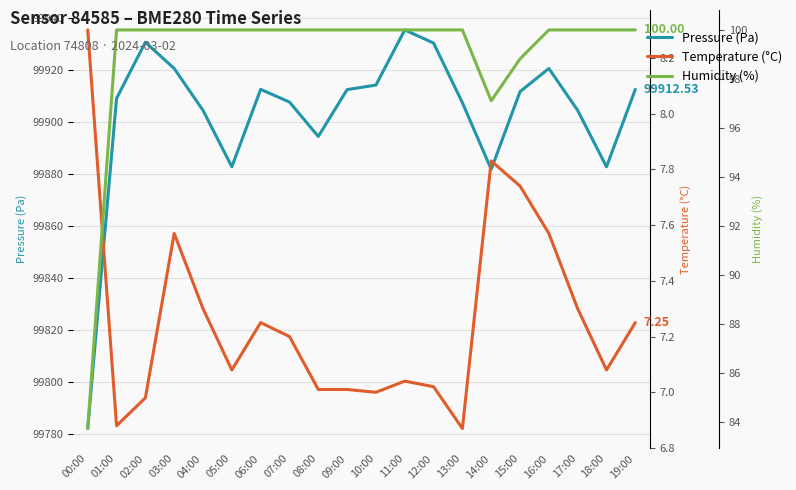

Where is the first local minimum for Humidity (%)?

14:00